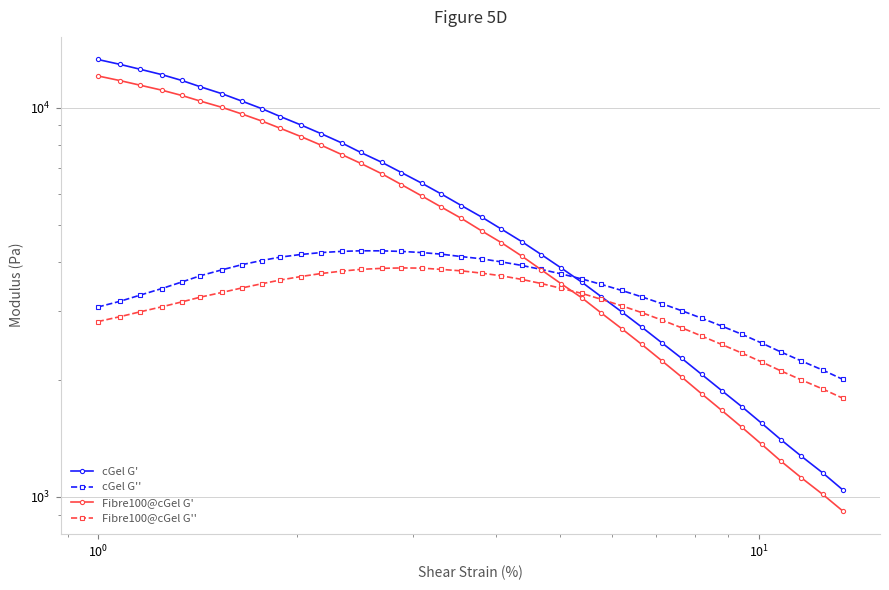

True or false: cGel G' and Fibre100@cGel G' intersect in this chart.

False